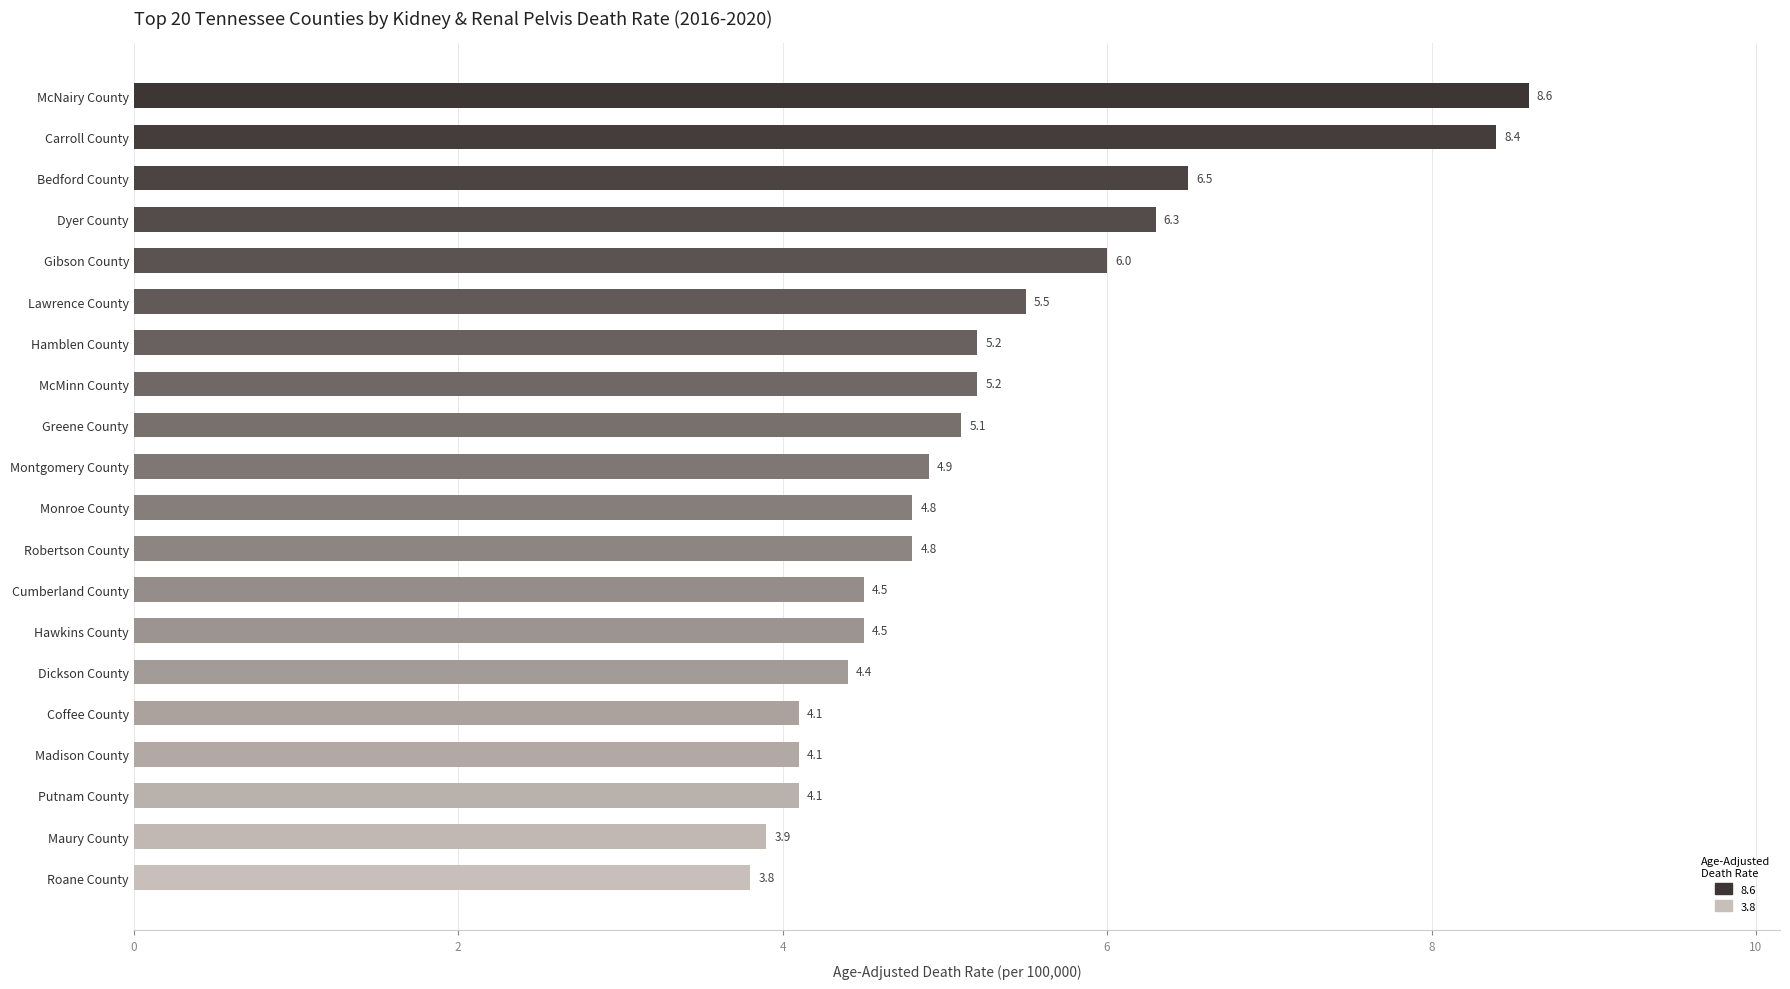

True or false: the data shows 6.1 at Madison County.

False